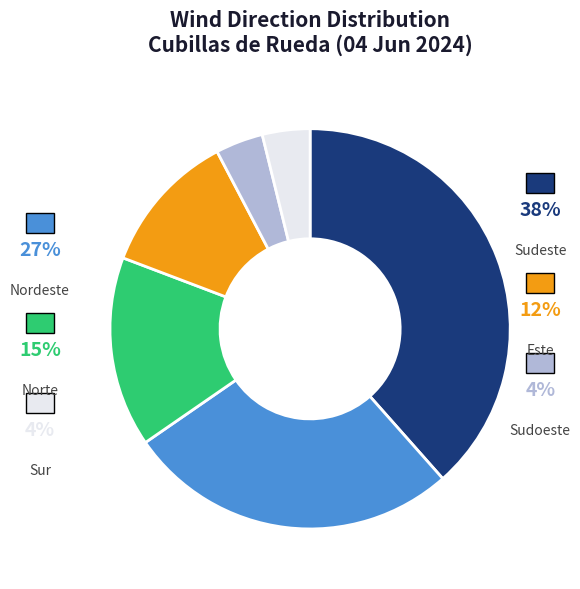

What is the largest slice in the pie chart?

Sudeste